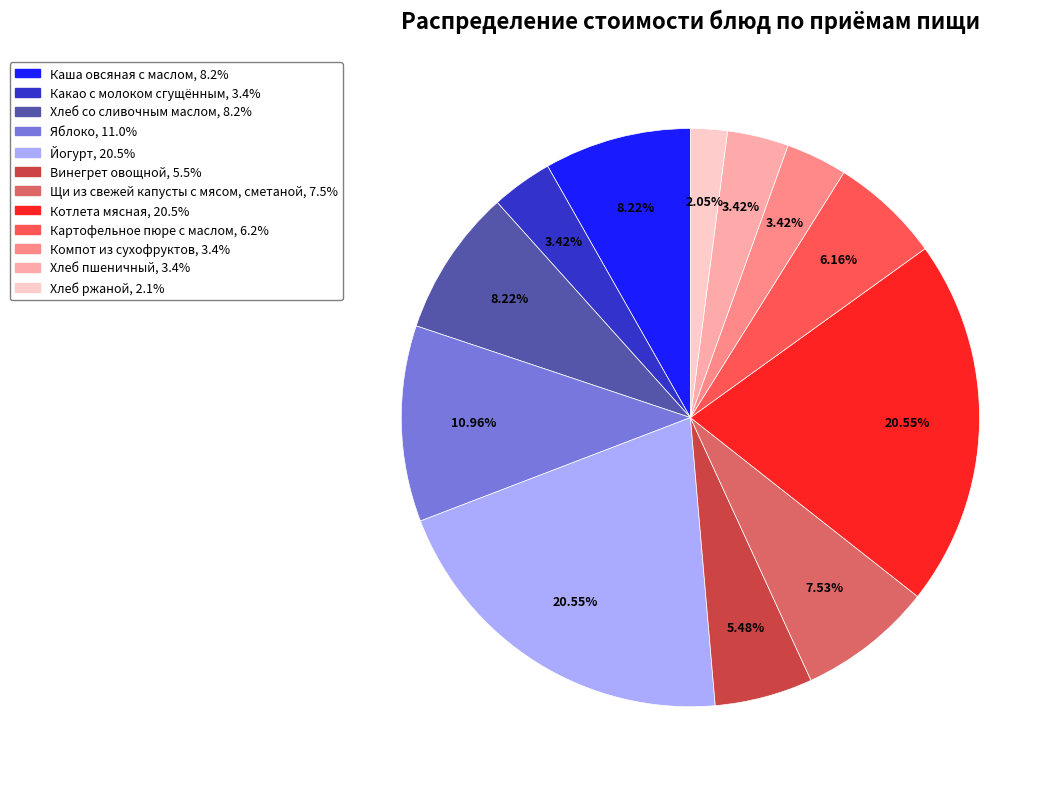

Count the number of slices in the pie.

12